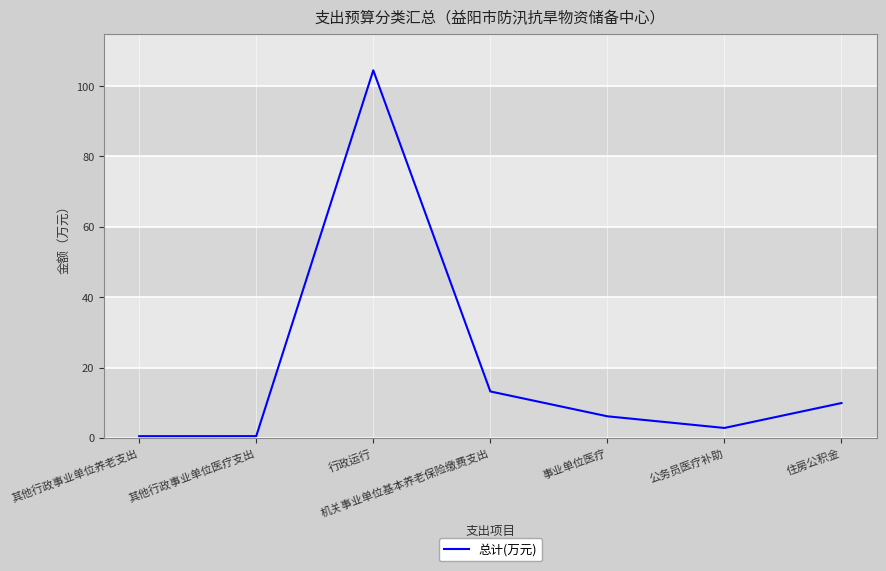

The chart shows a value of 8.3 at 机关事业单位基本养老保险缴费支出. True or false?

False